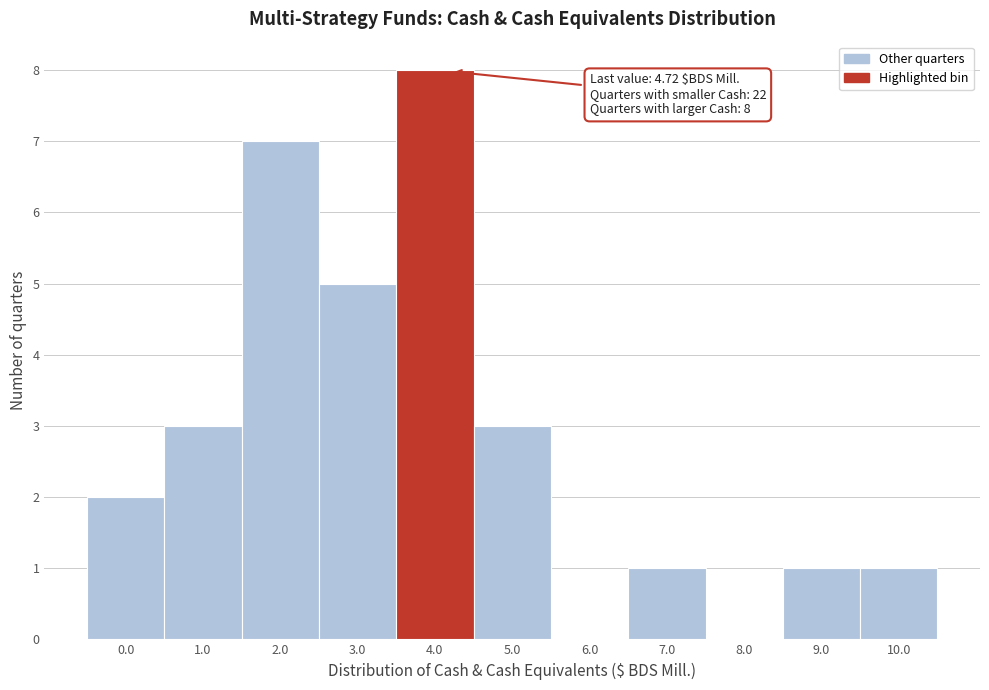

Reading left to right, transcribe all the data shown in this chart.

0.0=2	1.0=3	2.0=7	3.0=5	4.0=8	5.0=3	6.0=0	7.0=1	8.0=0	9.0=1	10.0=1